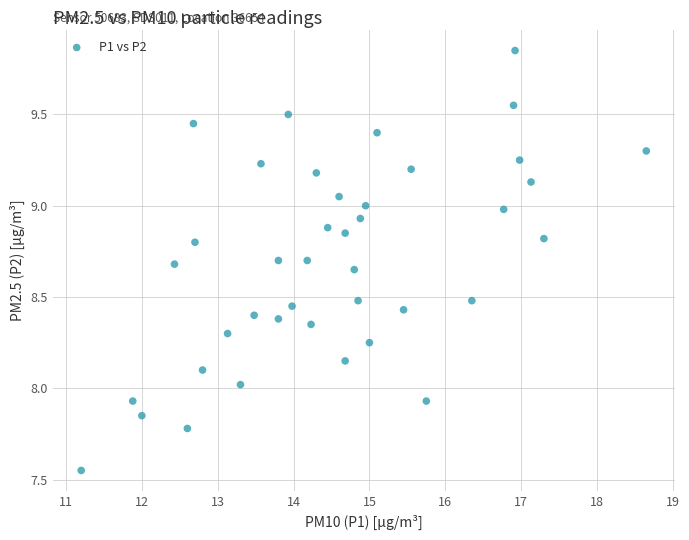

What is the range of Y values (max minus min)?

2.3